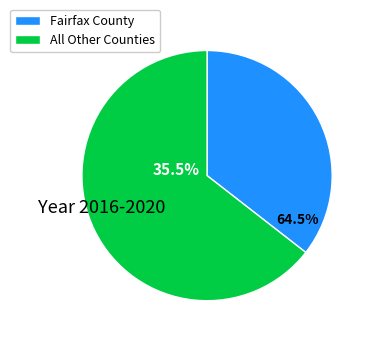

Which category has the biggest portion of the pie?

Fairfax County